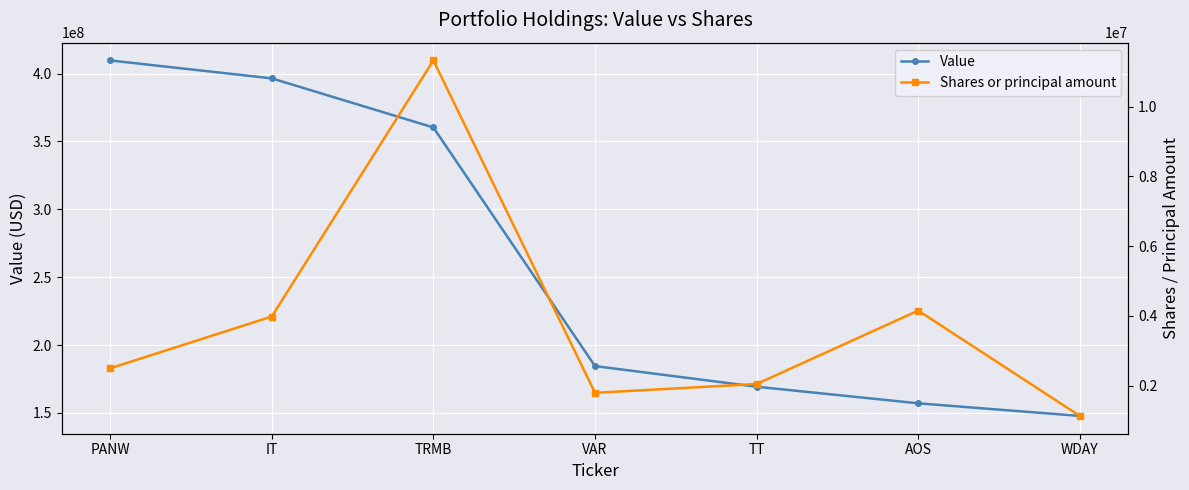

What are all the series names shown in the legend?

Value, Shares or principal amount